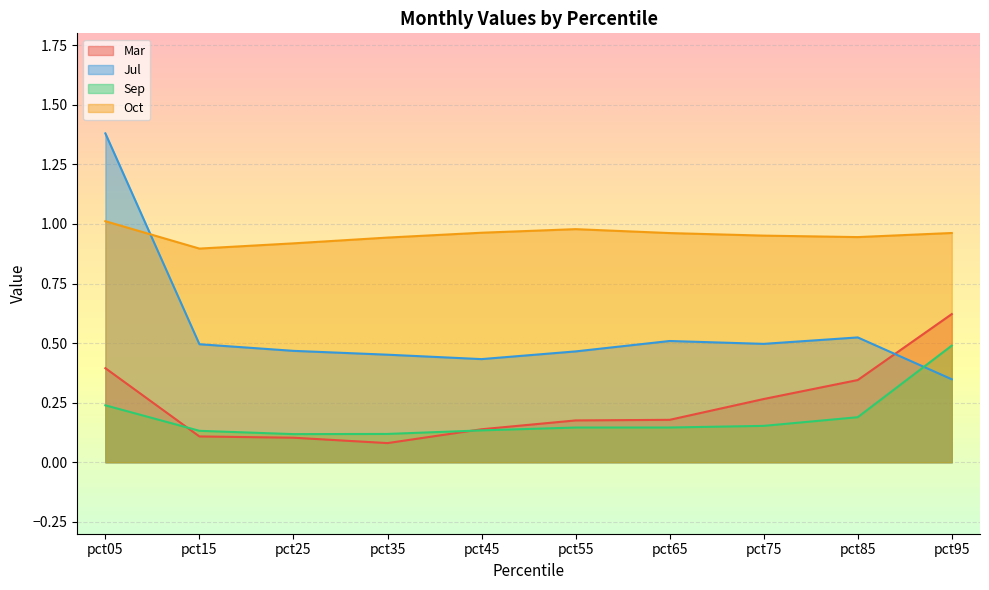

Reading right to left, extract all data points from this chart.

Mar: 0.6	0.3	0.3	0.2	0.2	0.1	0.1	0.1	0.1	0.4
Jul: 0.3	0.5	0.5	0.5	0.5	0.4	0.5	0.5	0.5	1.4
Sep: 0.5	0.2	0.2	0.1	0.1	0.1	0.1	0.1	0.1	0.2
Oct: 1.0	0.9	1.0	1.0	1.0	1.0	0.9	0.9	0.9	1.0